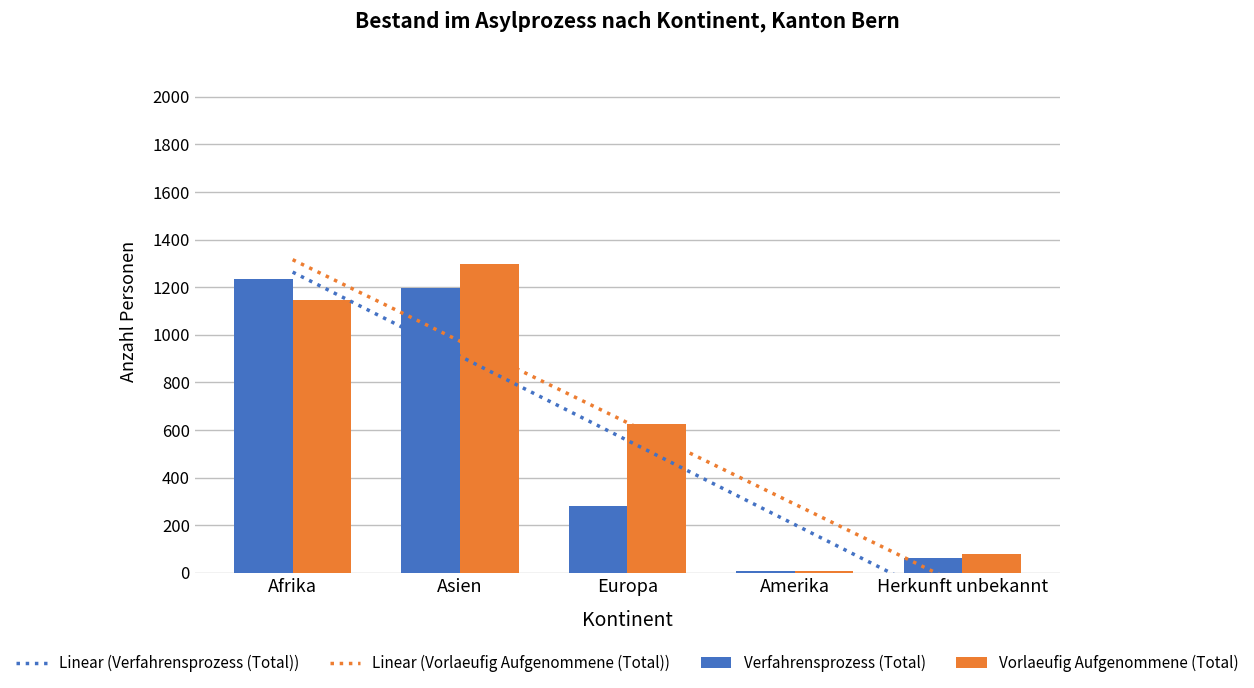

Which series has the largest range (max minus min)?

Linear (Verfahrensprozess (Total))